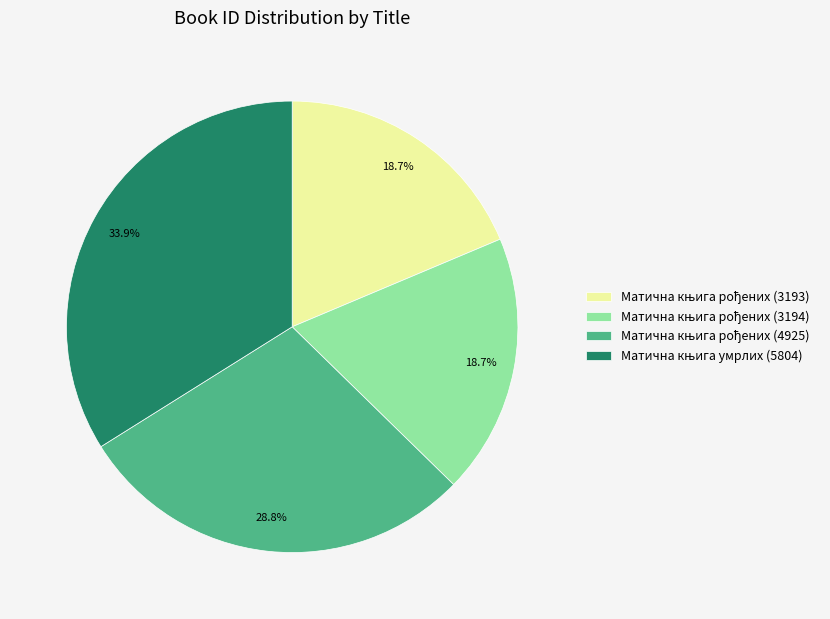

Is there any slice that represents more than half of the pie?

No